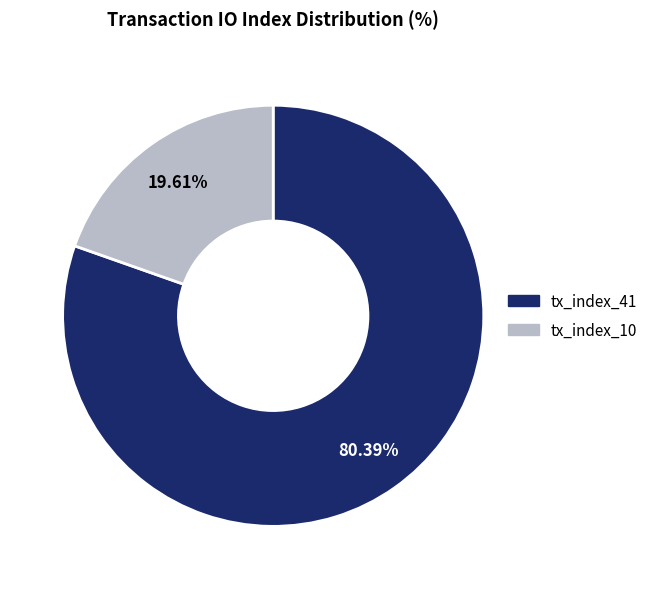

What percentage is NOT represented by tx_index_10?

80.4%